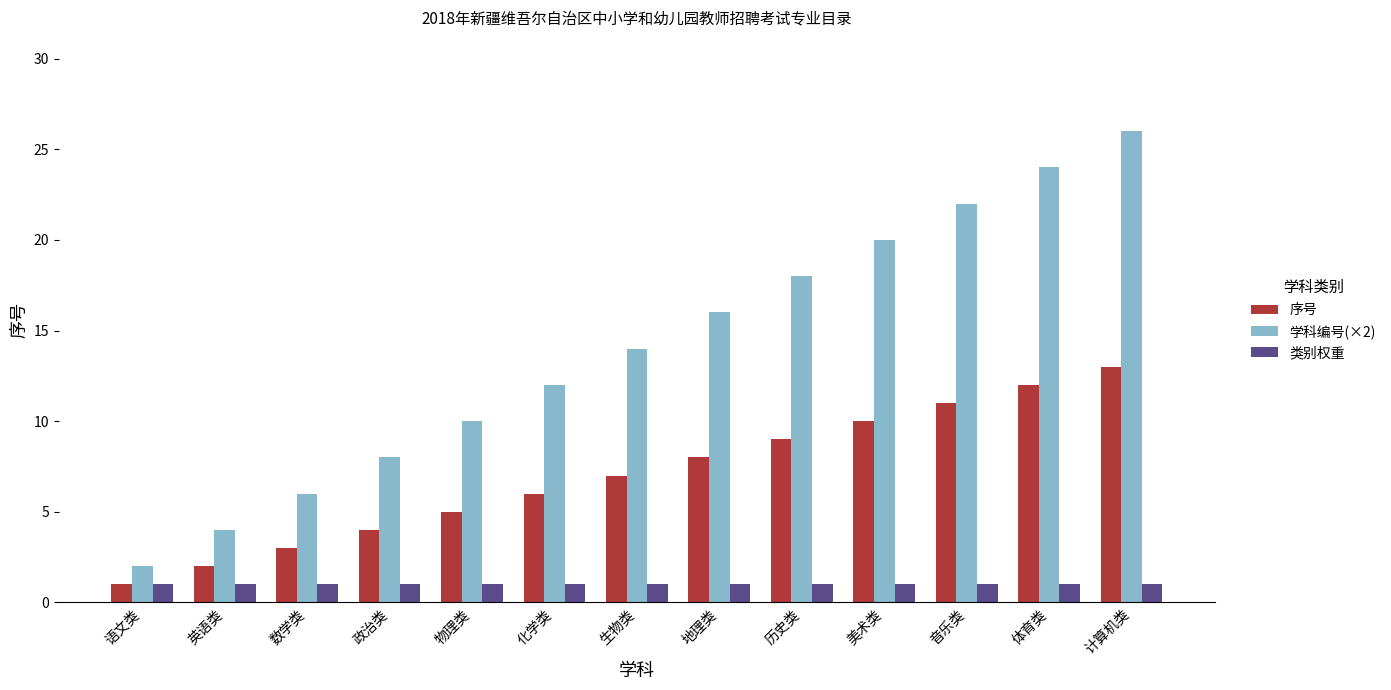

List the series in order of their overall mean, lowest first.

类别权重, 序号, 学科编号(×2)